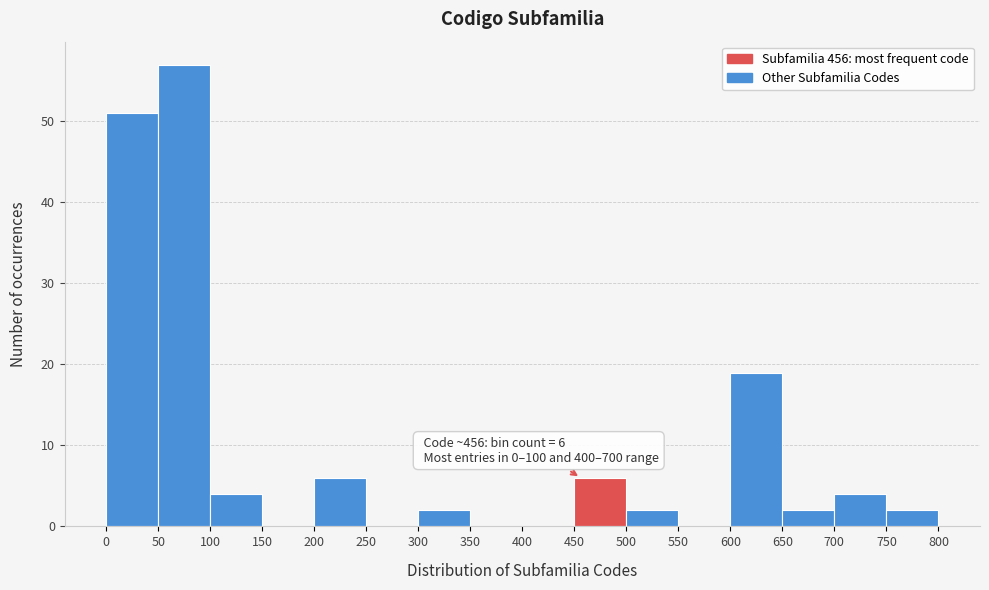

Over which range of the x-axis is the bar tallest?

50 to 100